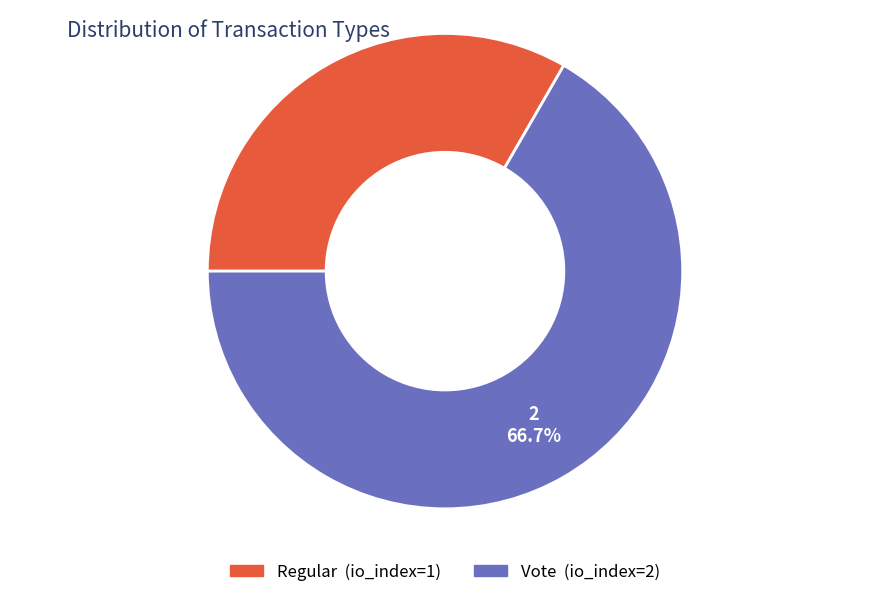

Rank the categories by value from highest to lowest.

Vote, Regular